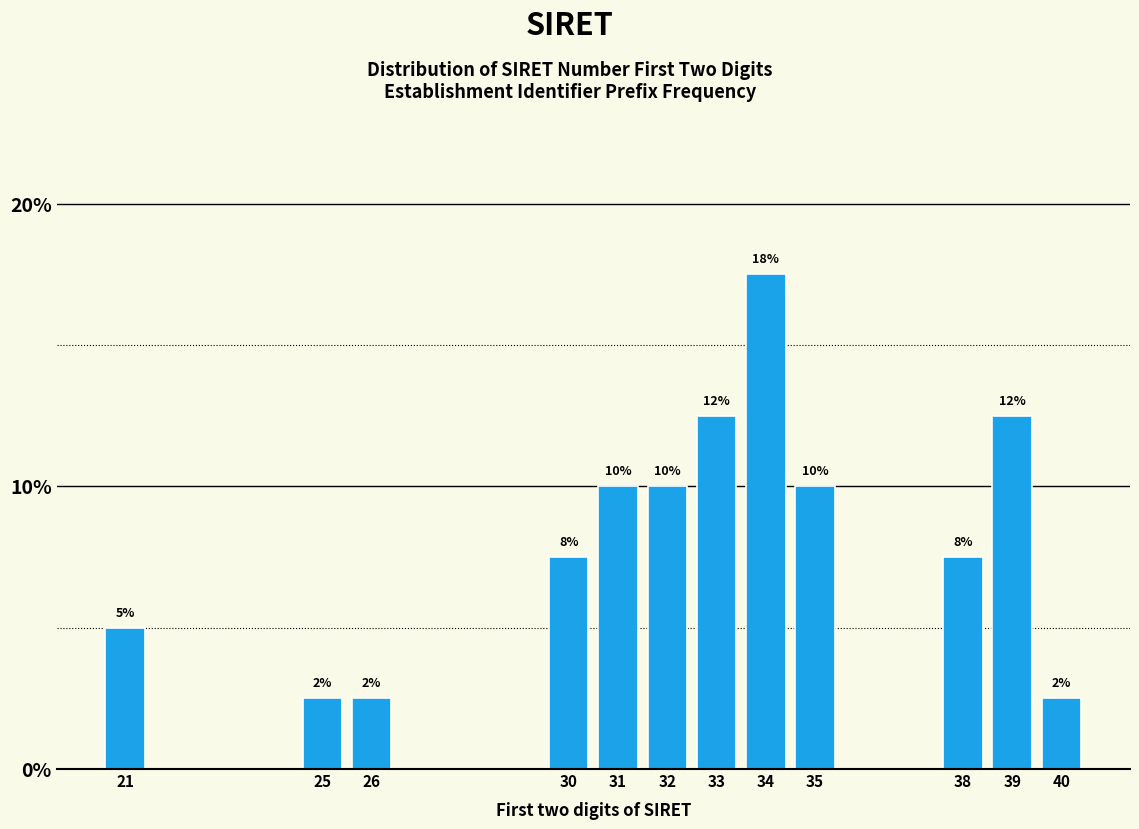

How many bars are there in total?

12